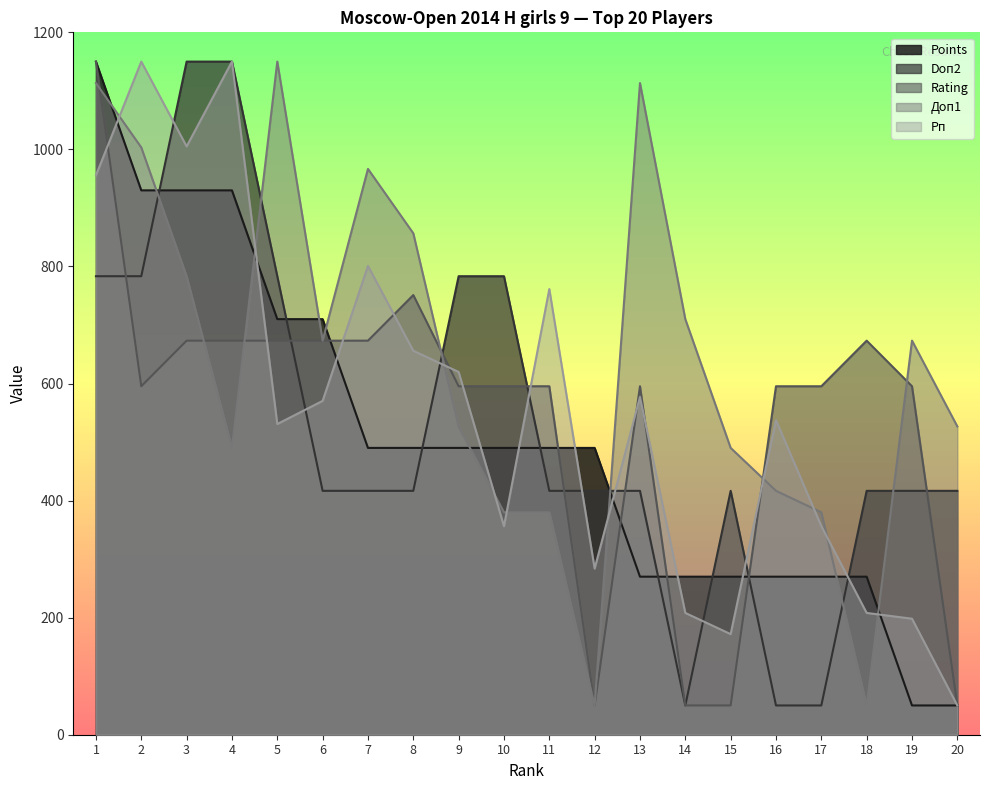

In Doп2, how many points are lower than both neighbors (excluding endpoints)?

1